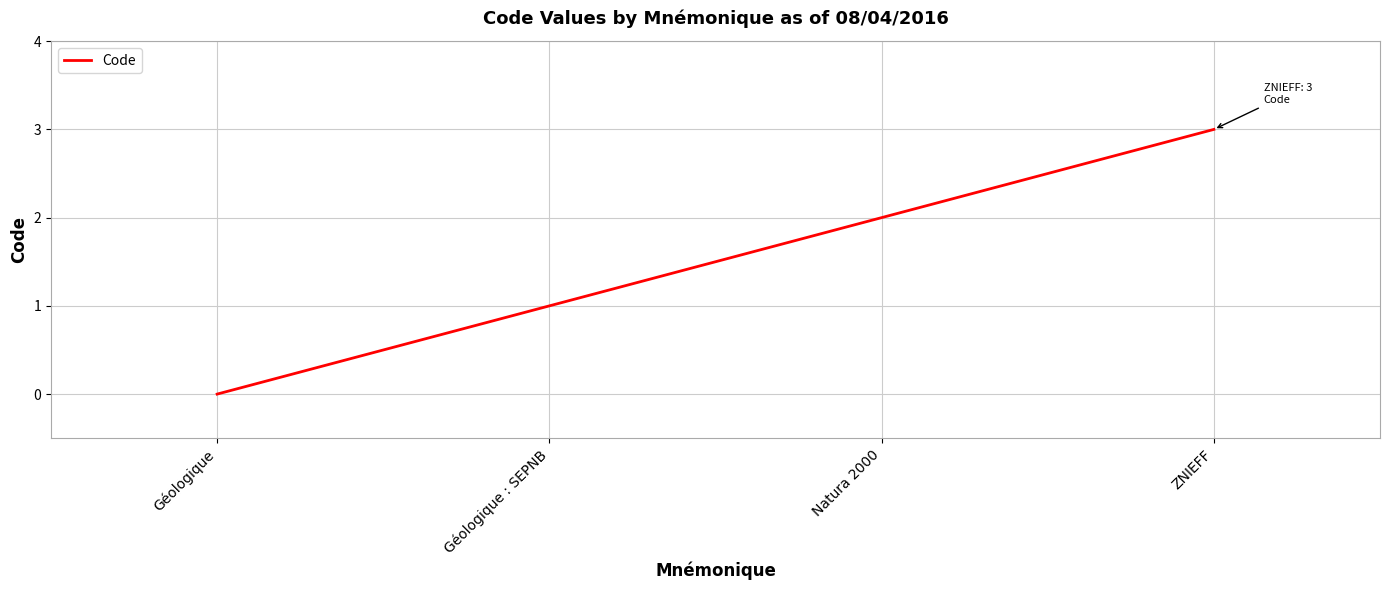

What position from the right is Natura 2000?

2